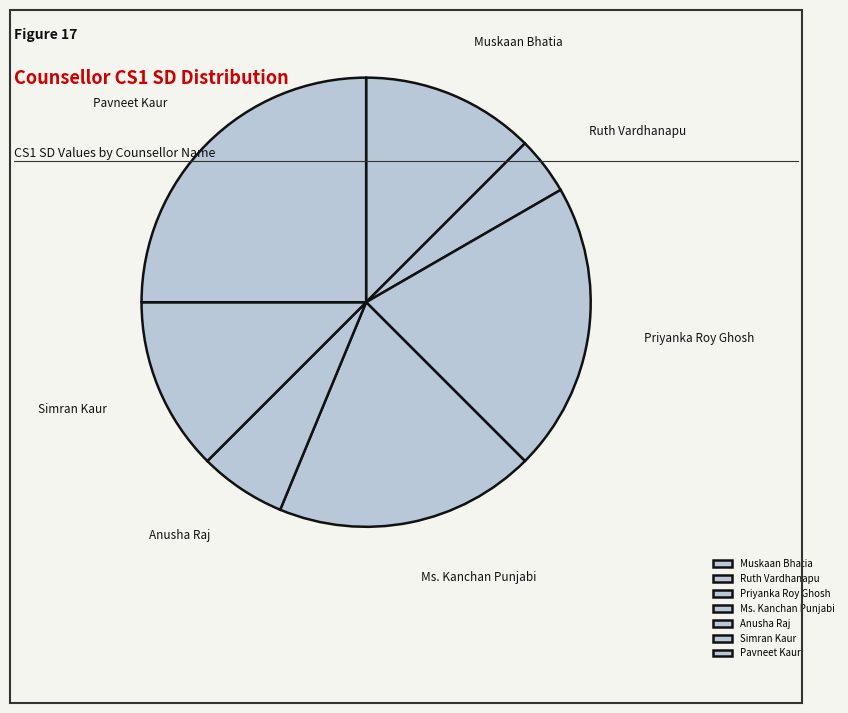

Which category has the smallest portion of the pie?

Ruth Vardhanapu